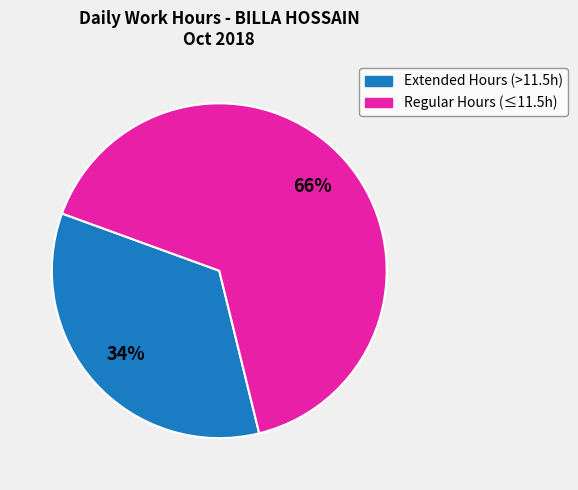

Is there any slice that represents more than half of the pie?

Yes